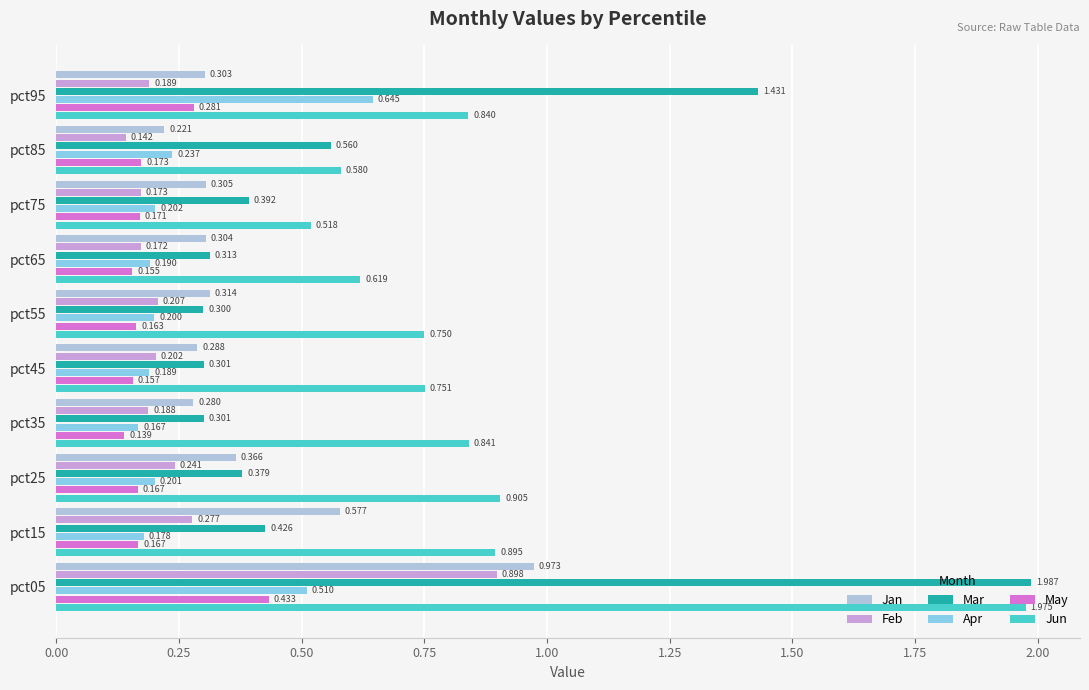

Which series has the largest total across all categories?

Jun